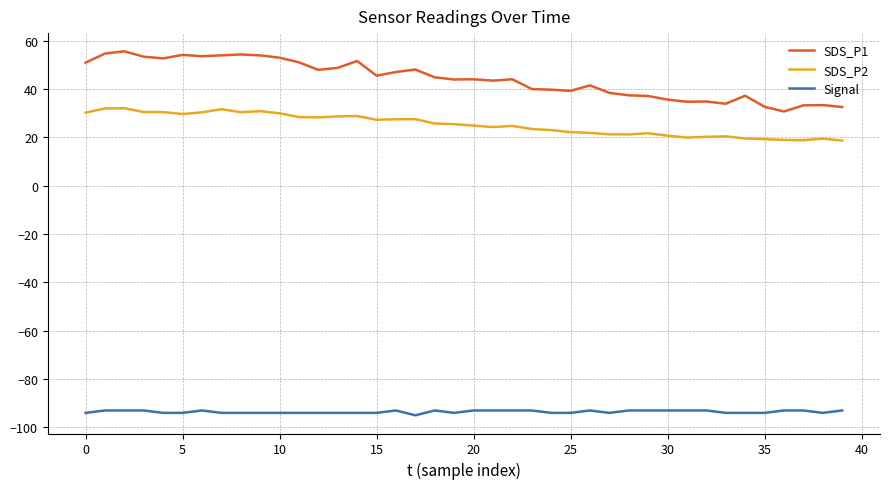

True or false: SDS_P2 and Signal cross at least once.

False